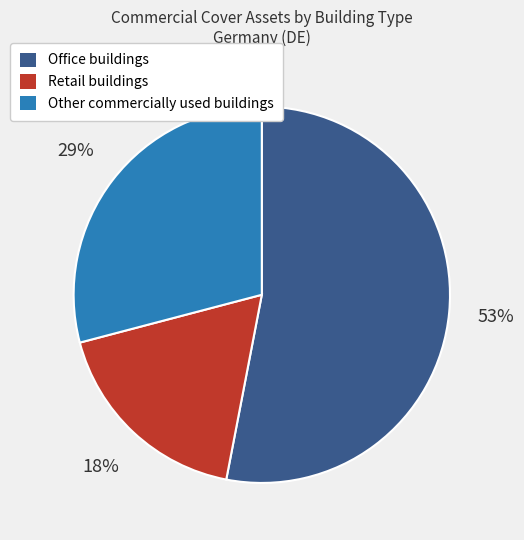

What percentage is the Other commercially used buildings slice, to the nearest percent?

29%